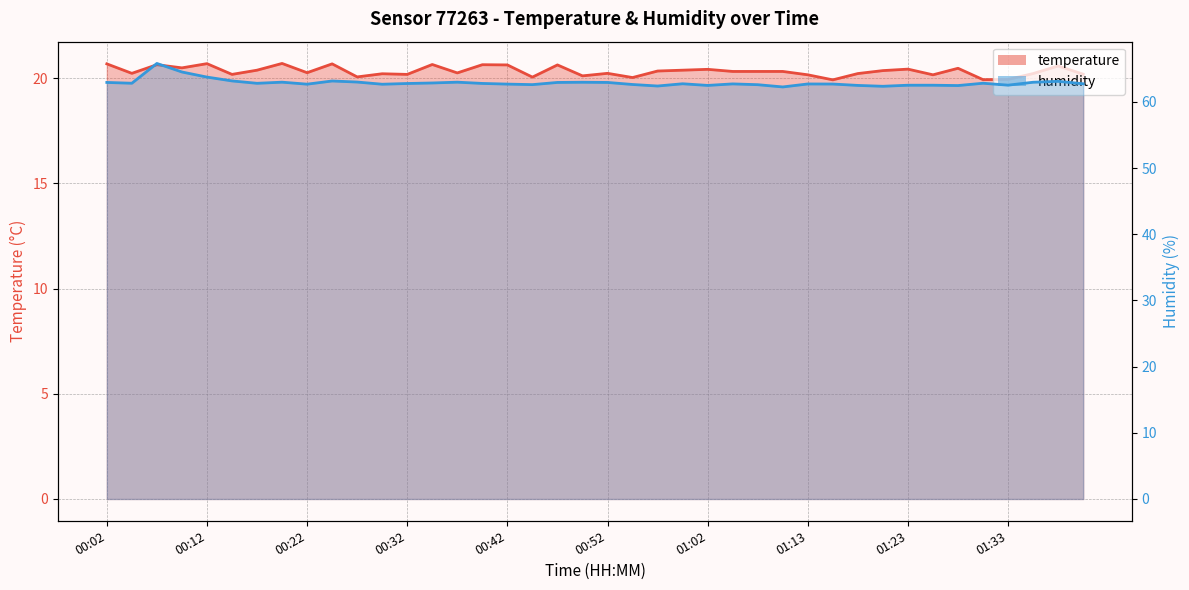

What value does the humidity series have at 00:09?

64.5